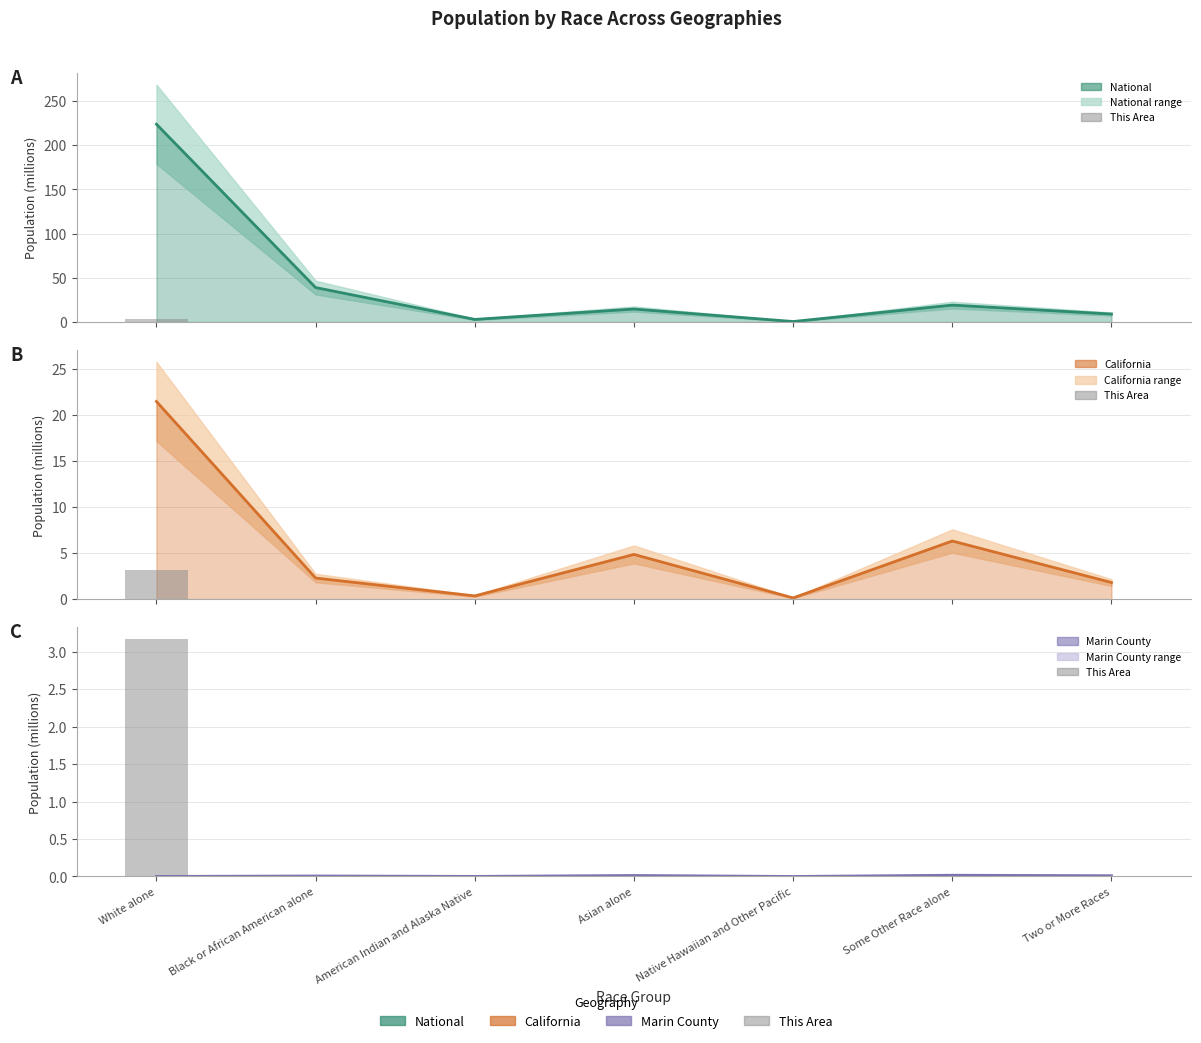

Reading right to left, what are all the values shown in this chart?

National: 9.0	19.1	0.5	14.7	2.9	38.9	223.6
This Area (bars): 0.0	0.0	0.0	0.0	0.0	0.0	3.2
California: 1.8	6.3	0.1	4.9	0.4	2.3	21.5
Marin County: 0.0	0.0	0.0	0.0	0.0	0.0	0.0